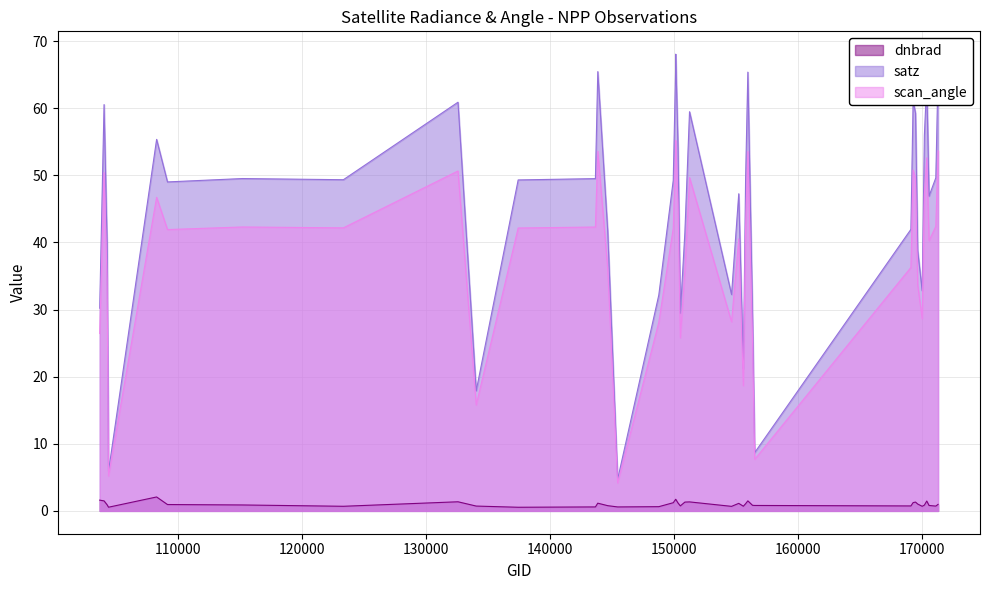

At which category is the sum across all series the highest?

150161